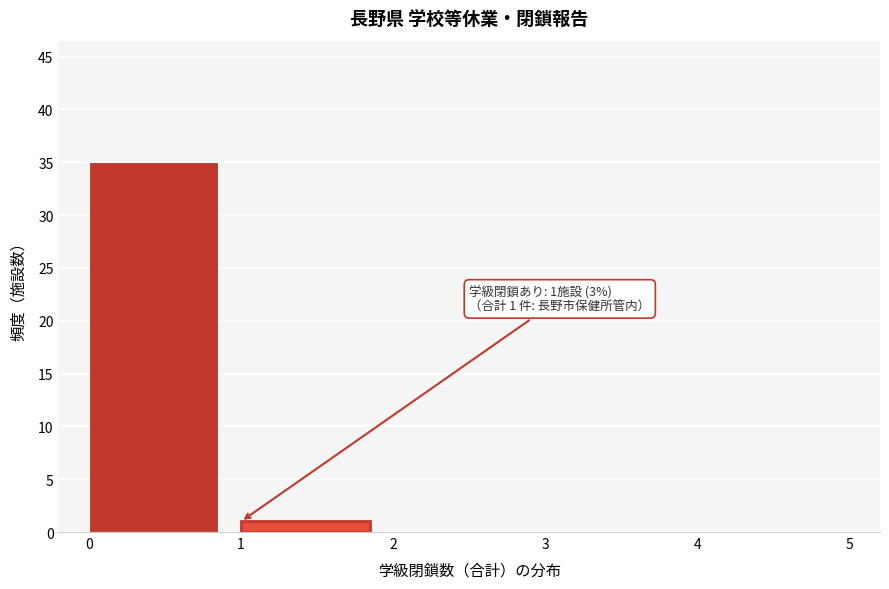

Over which range of the x-axis is the bar tallest?

0 to 1